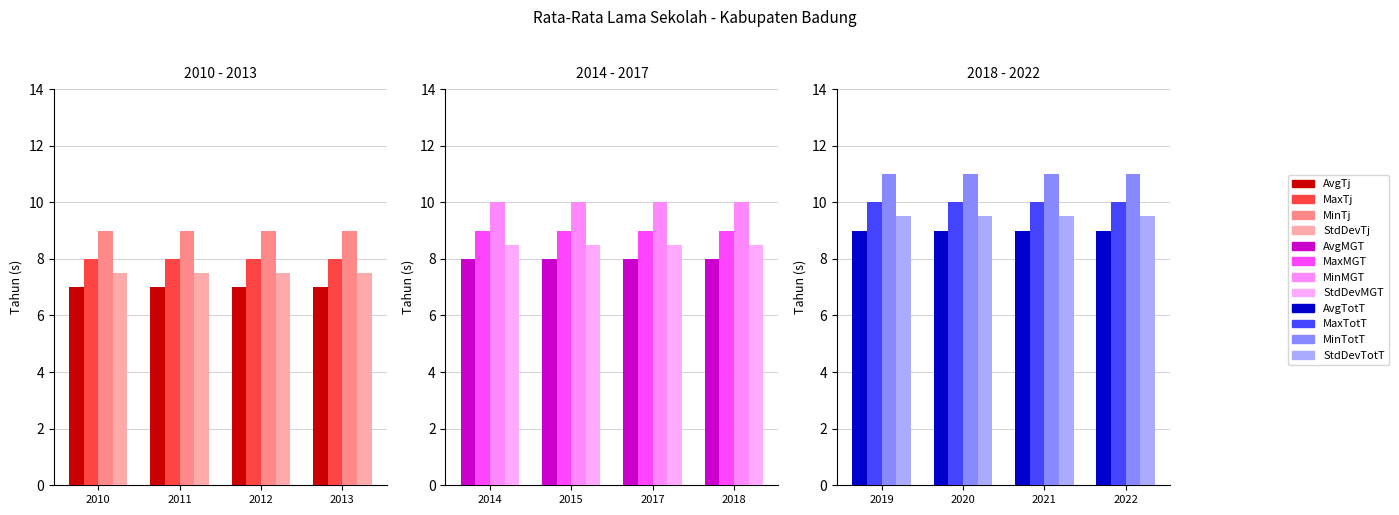

How many groups of bars are there?

4